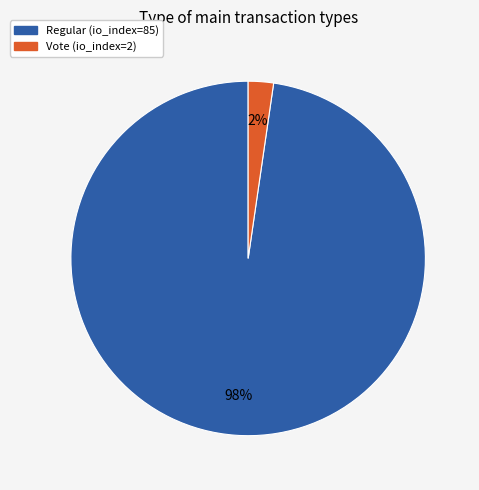

True or false: Vote (io_index=2) accounts for 2% of the total.

True